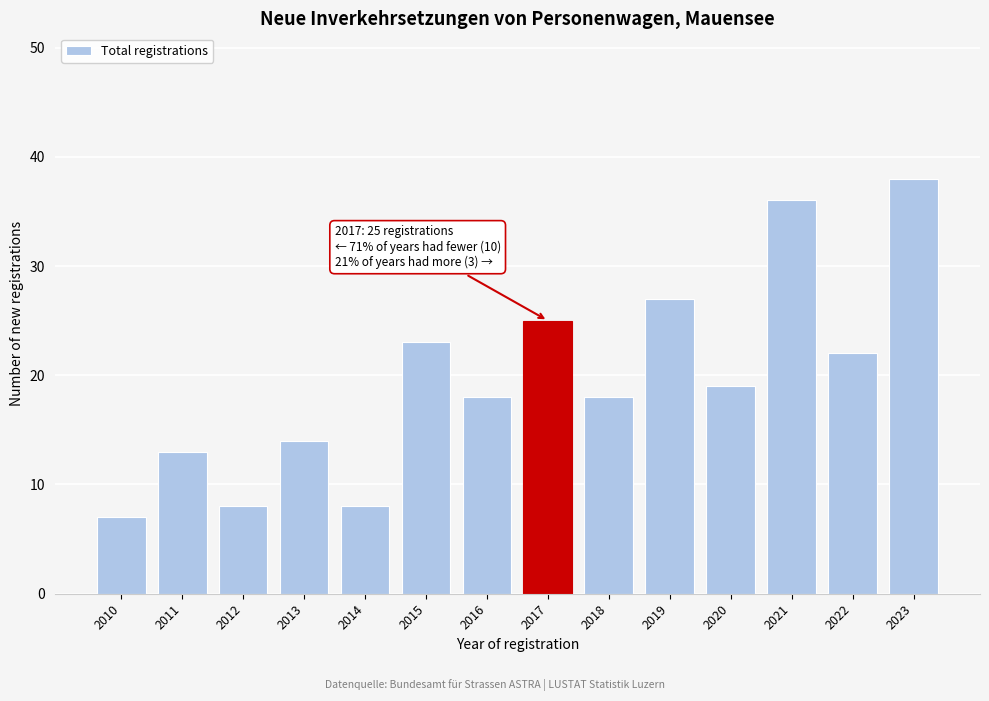

Reading right to left, extract all data points from this chart.

2023=38	2022=22	2021=36	2020=19	2019=27	2018=18	2017=25	2016=18	2015=23	2014=8	2013=14	2012=8	2011=13	2010=7